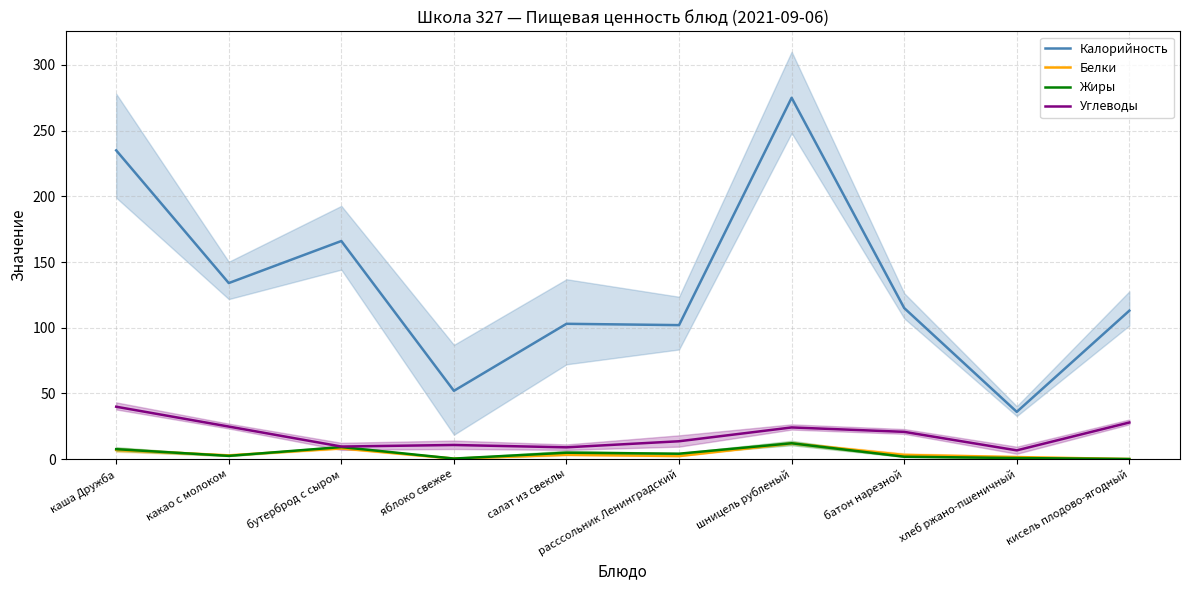

Does the chart display data point markers on the line(s)?

No